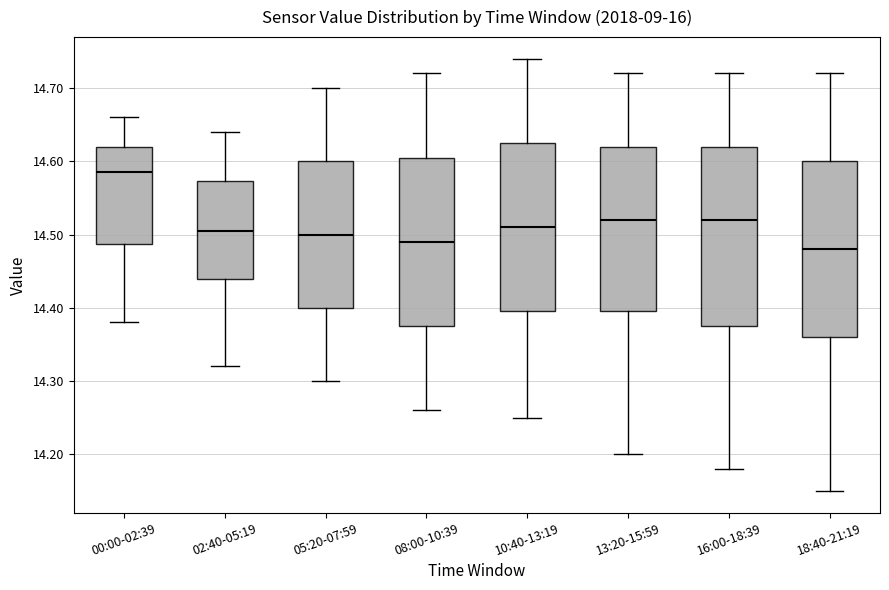

Where does the lower whisker of the box for 02:40-05:19 end on the y-axis? The values are not printed on the chart, so give them approximately, as read against the axis.

14.32